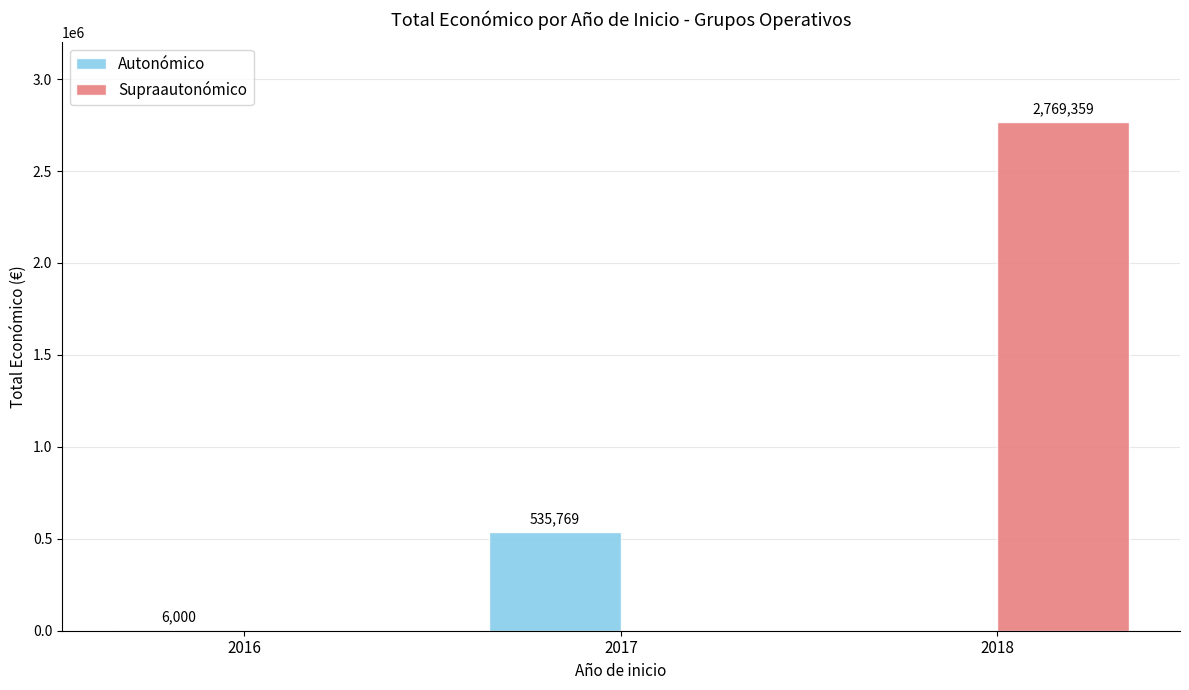

The Supraautonómico series shows 0 at 2016. True or false?

True